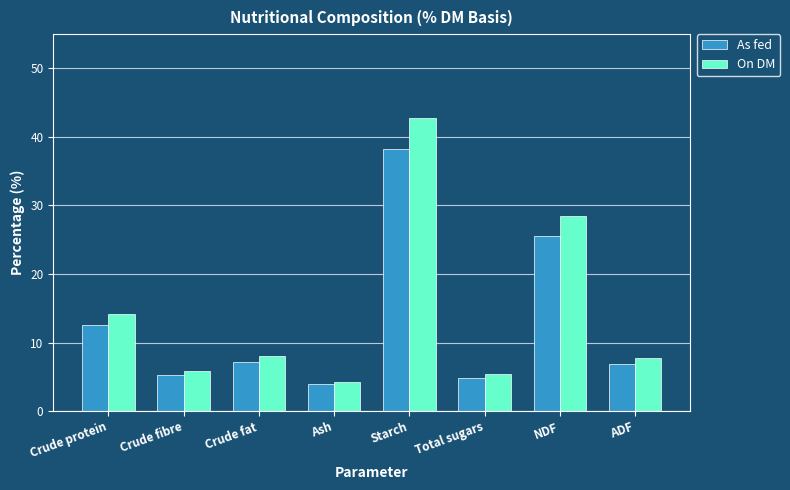

How many values in the On DM series are below 8?

4